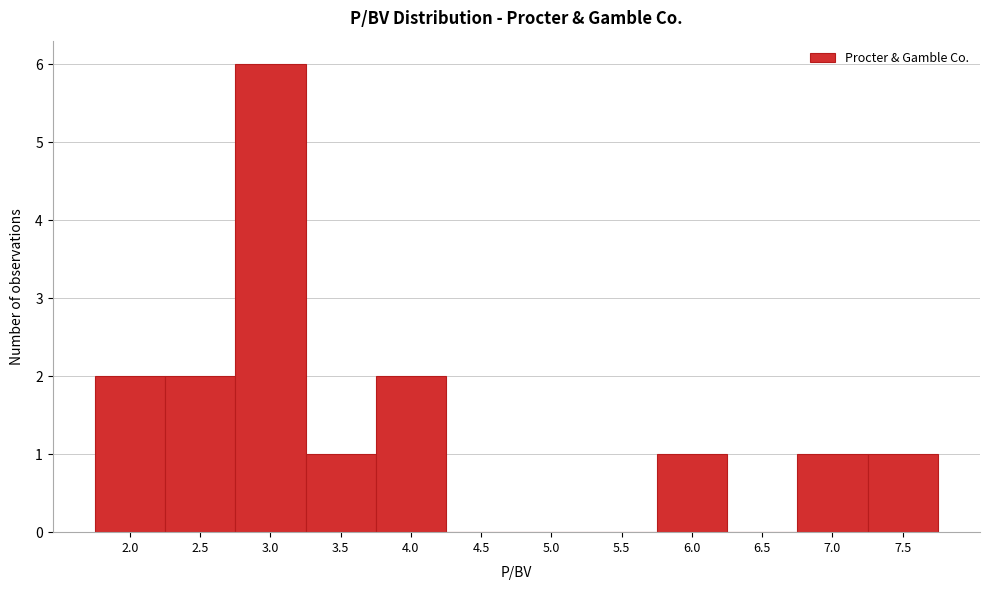

Reading left to right, what are all the values shown in this chart?

2.0=2	2.5=2	3.0=6	3.5=1	4.0=2	4.5=0	5.0=0	5.5=0	6.0=1	6.5=0	7.0=1	7.5=1